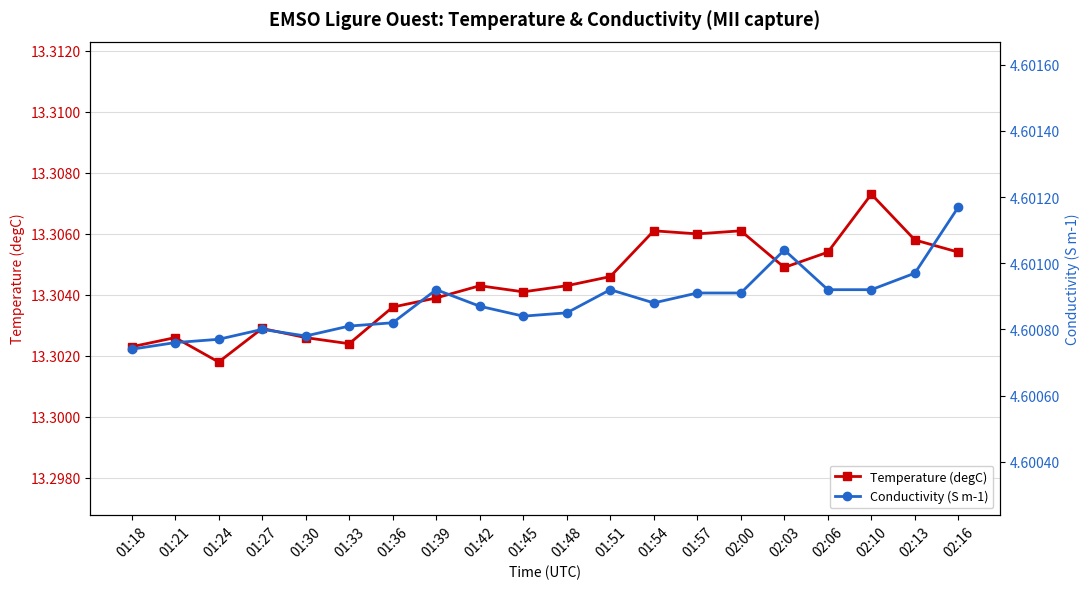

What is the sum of the Temperature (degC) values at 02:03 and 02:10?

26.6